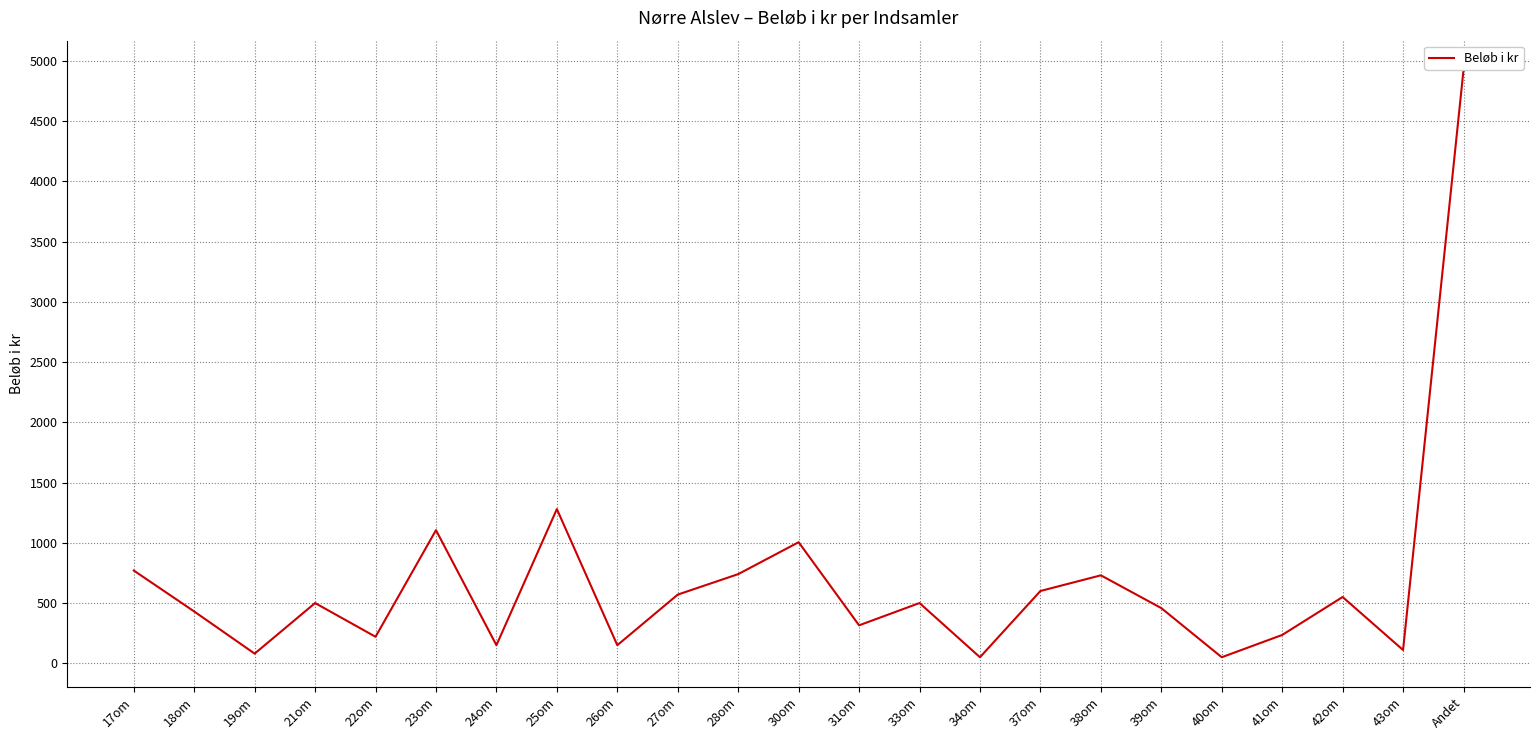

What is the difference between the second highest and minimum values?

1230